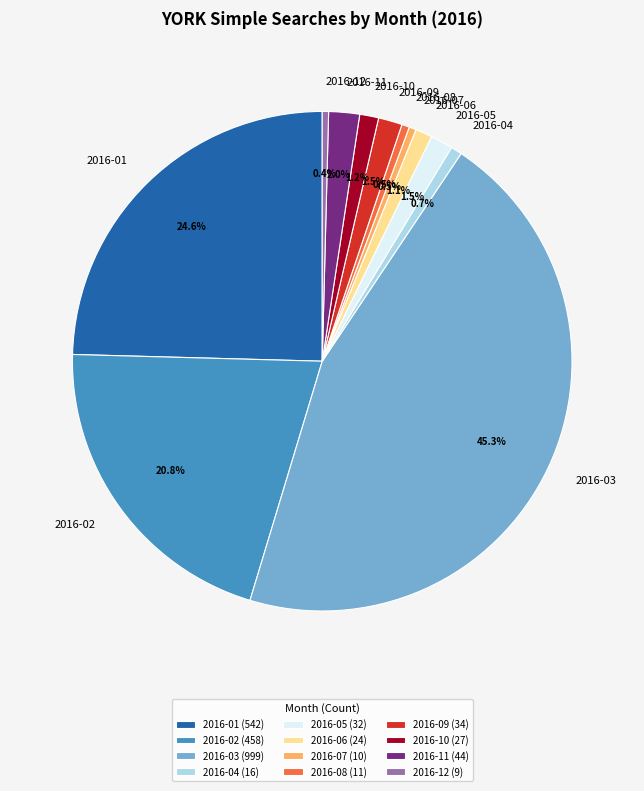

How many segments does this pie chart have?

12